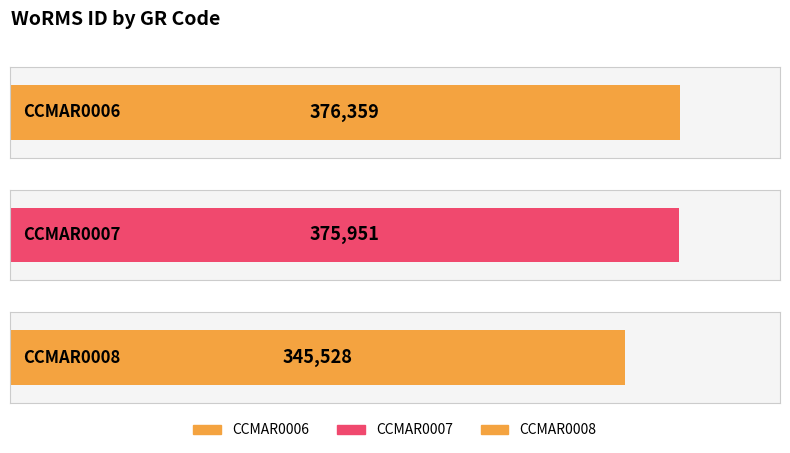

Where does the data first go above 375951?

CCMAR0006